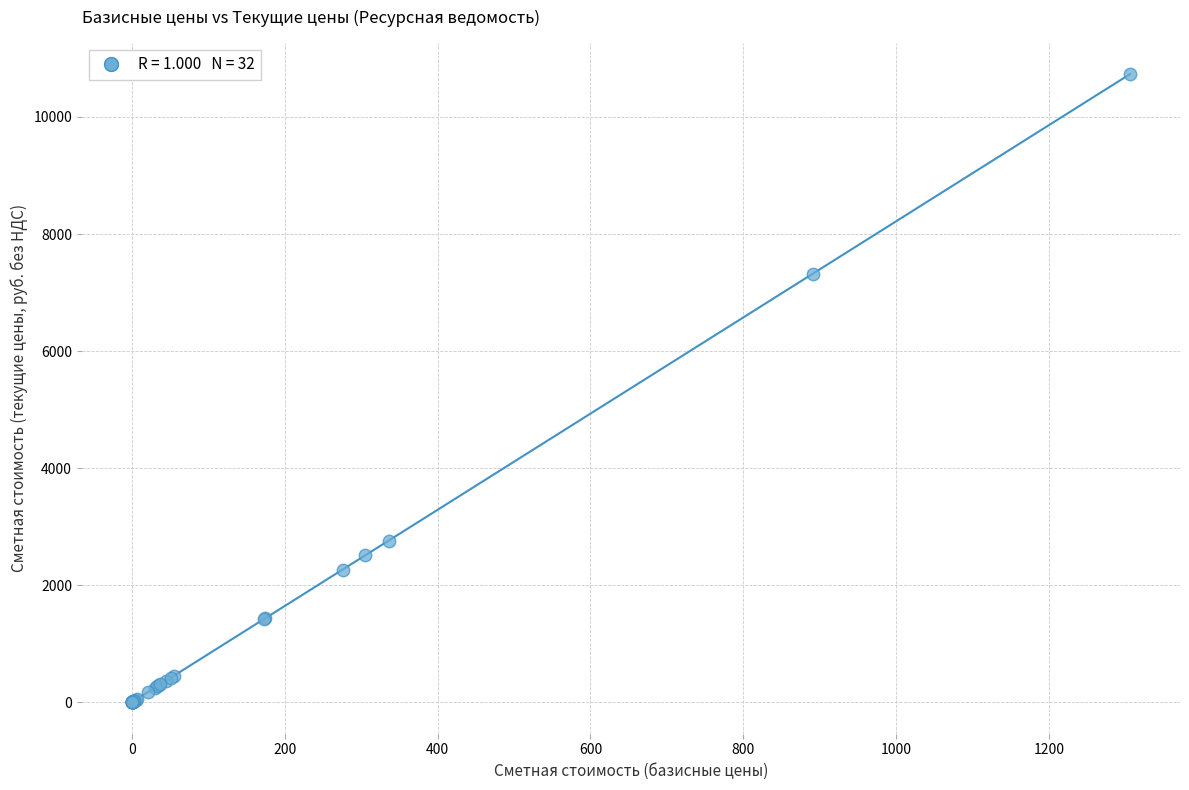

What Y value in the scatter plot is closest to 5366?

7322.5